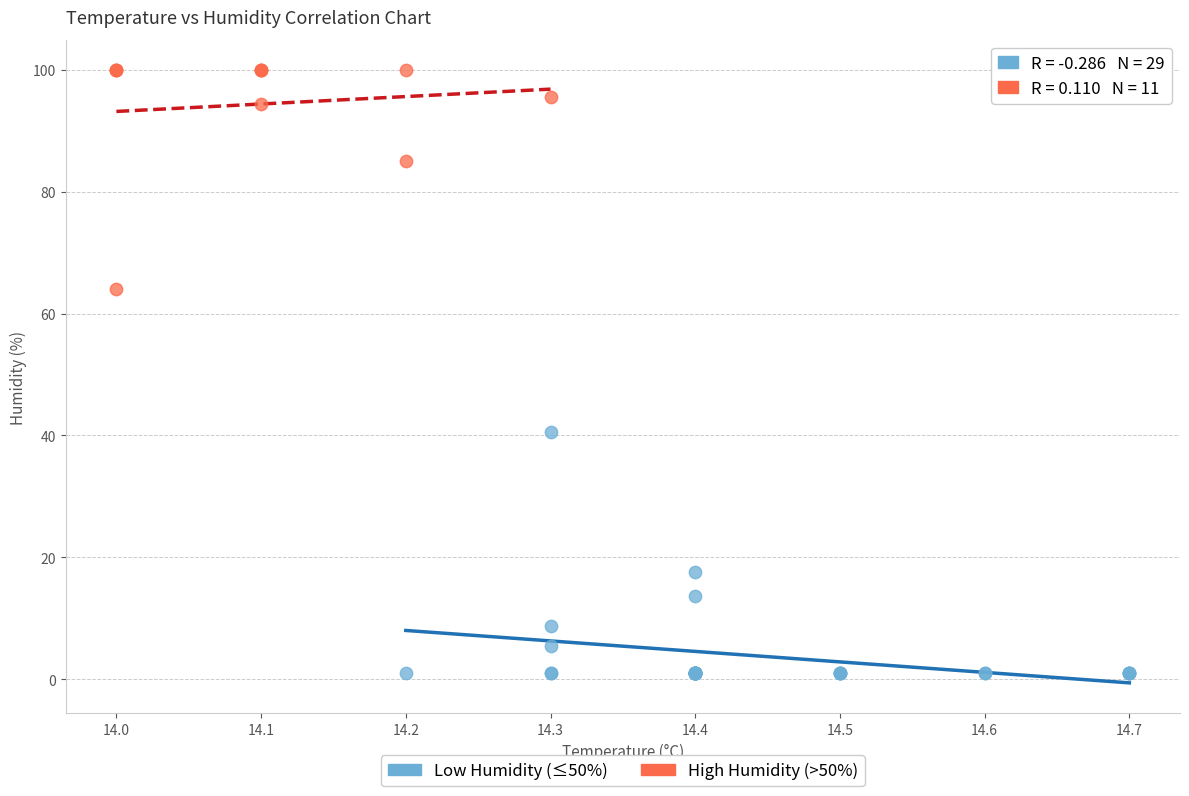

Which series contains the highest Y value?

High Humidity (>50%)